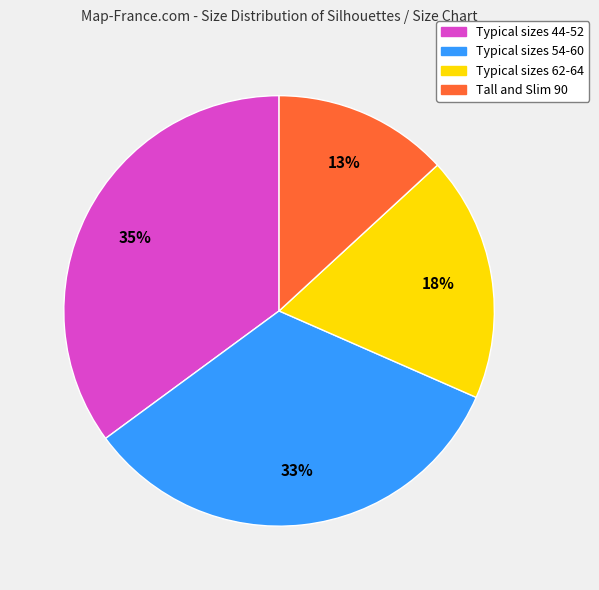

What percentage is the Typical sizes 54-60 slice, to the nearest percent?

33%